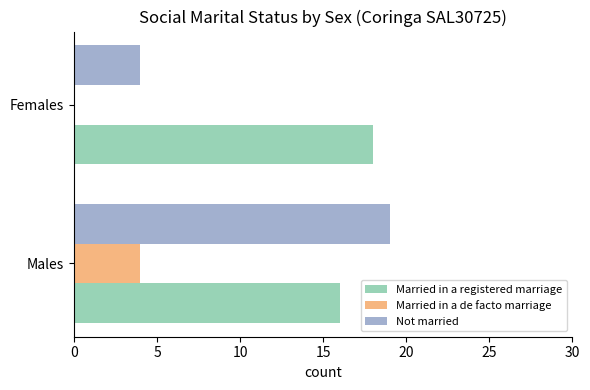

Is it true that Married in a de facto marriage equals 4 at Males?

True